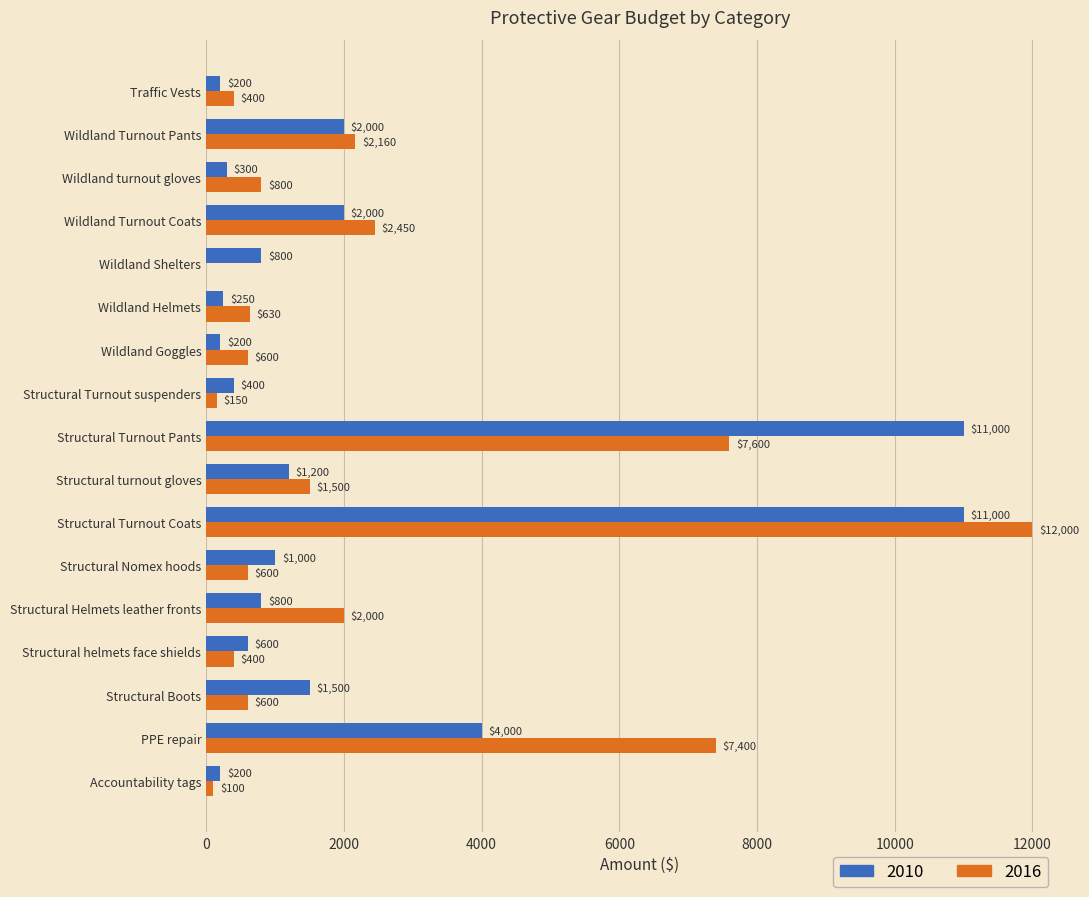

At which category does the chart reach its peak across all series?

Structural Turnout Coats